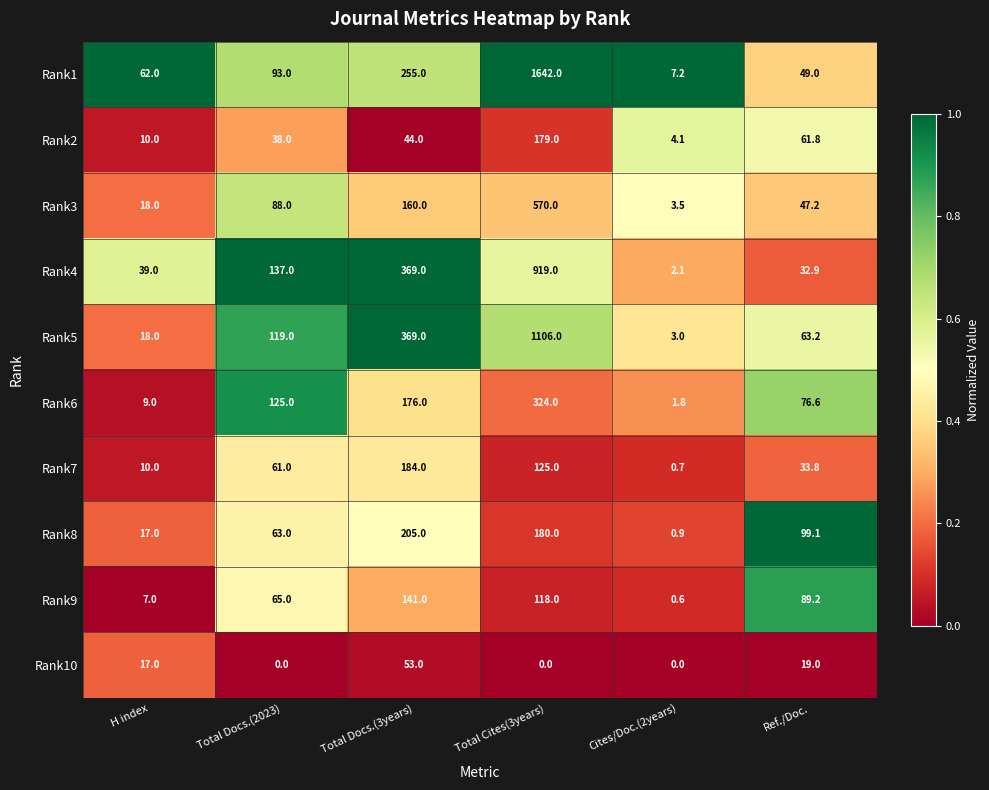

What is the total value across all series at Ref./Doc.?

571.8